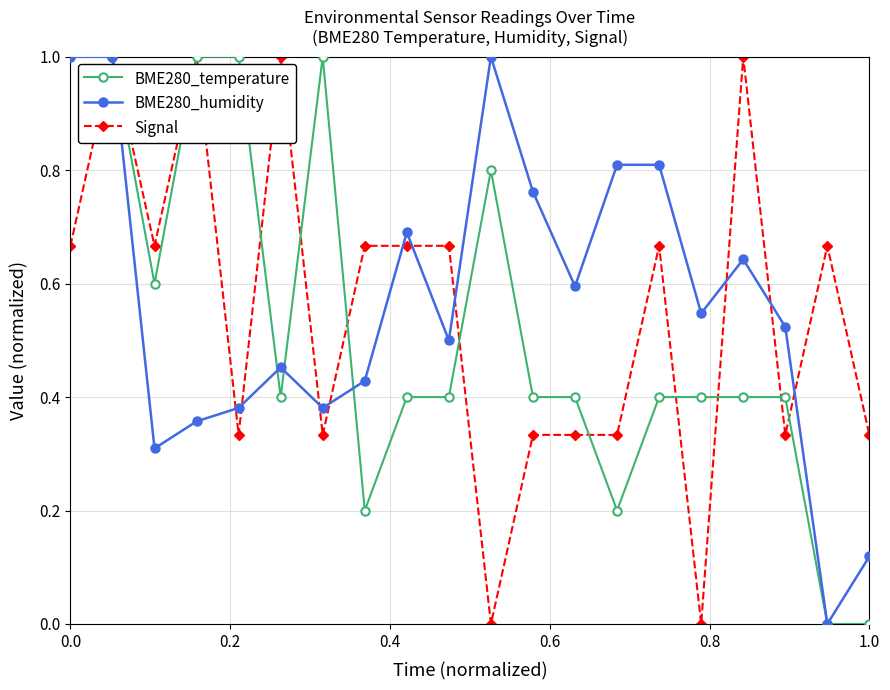

What is the greatest value displayed?

1.0